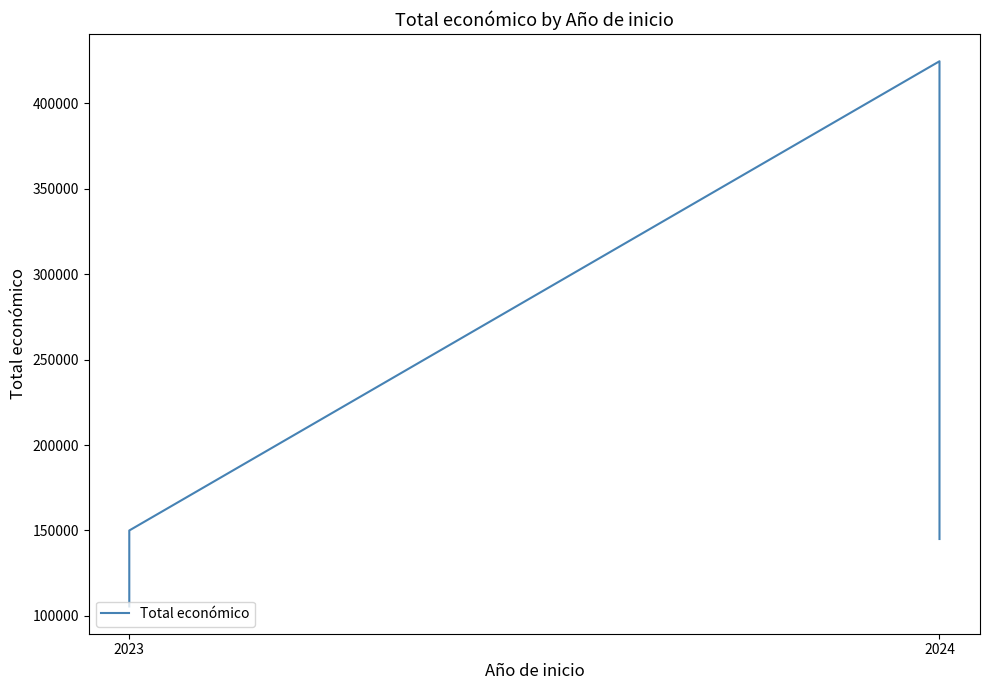

Count the number of data series in this chart.

1